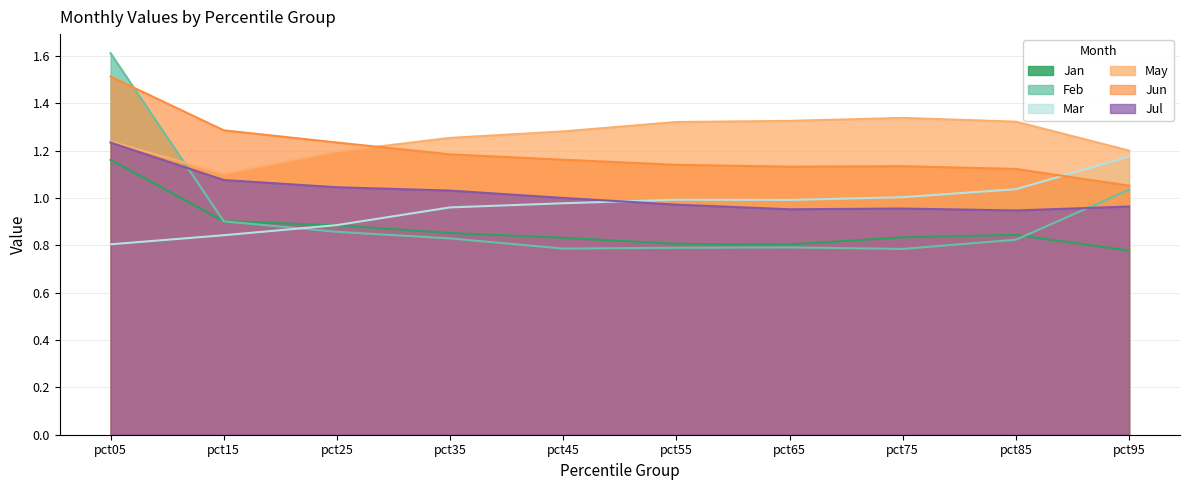

Which series has the largest range (max minus min)?

Feb